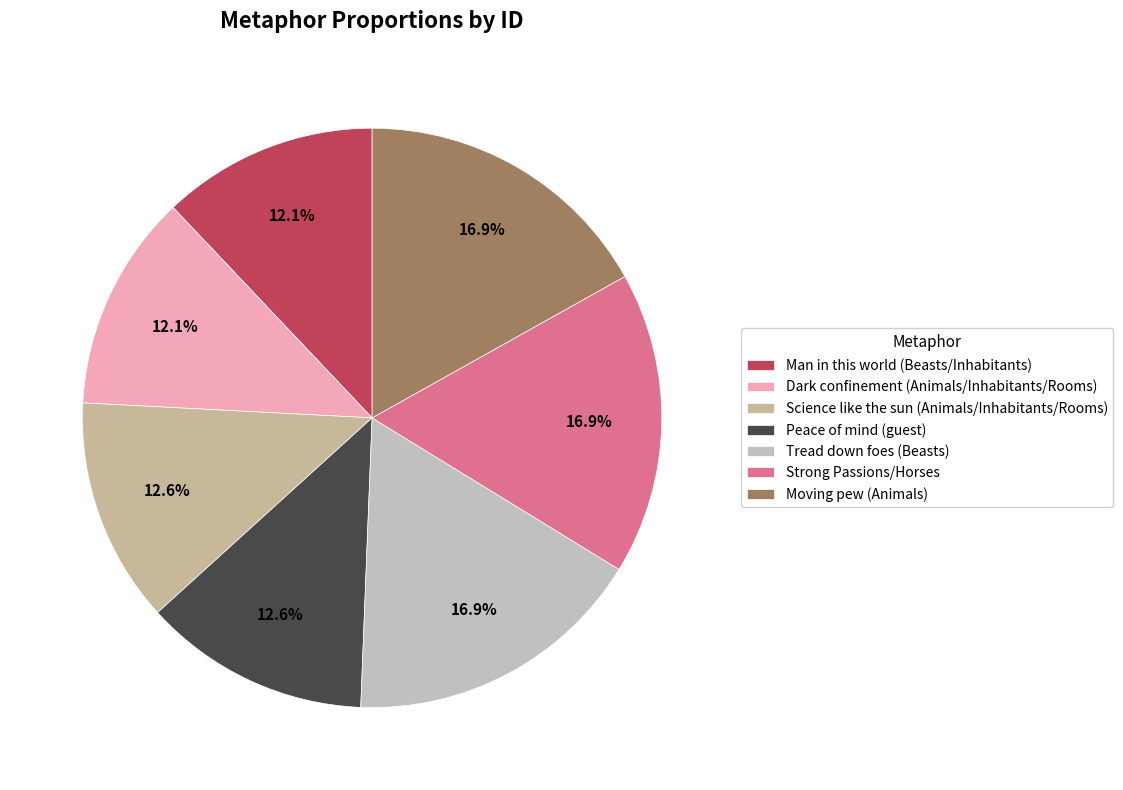

Is the sum of Tread down foes (Beasts) and Man in this world (Beasts/Inhabitants) greater than half?

No